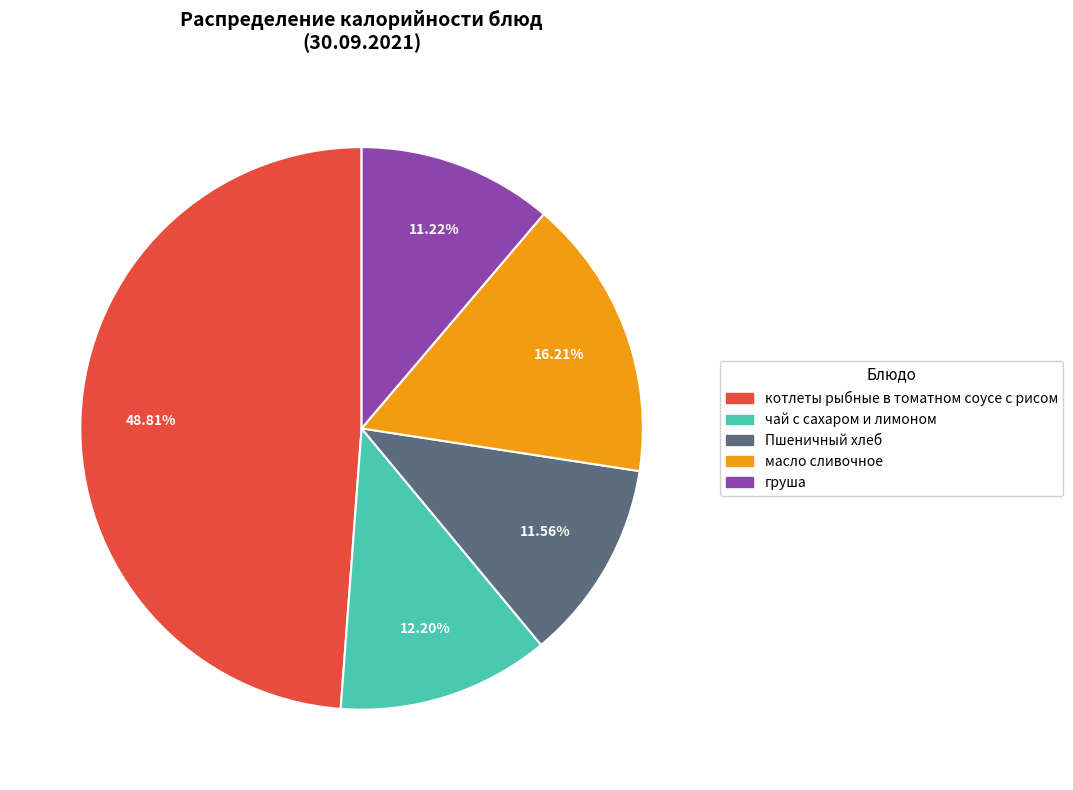

Does масло сливочное account for over 50% of the chart?

No